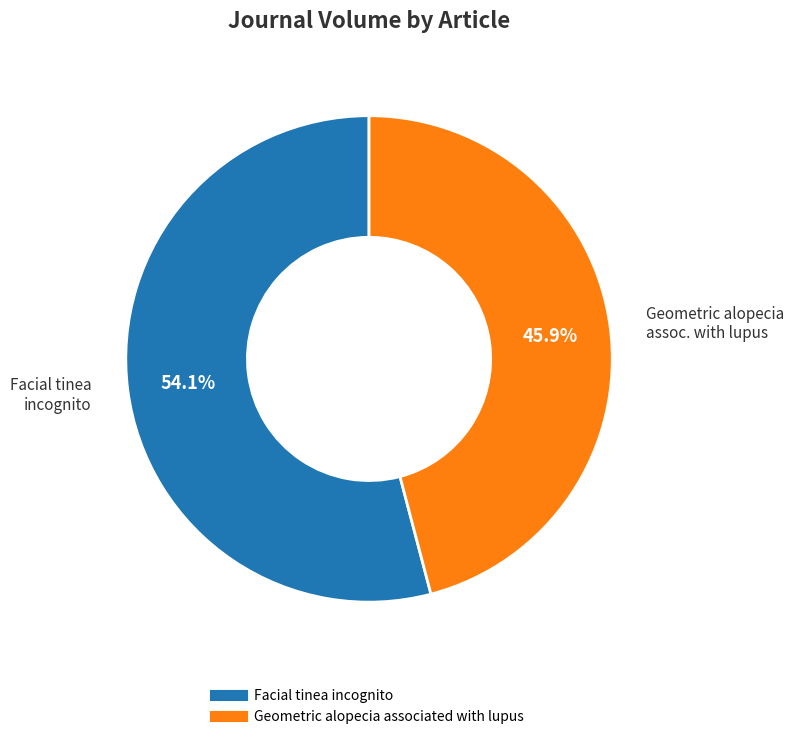

How much of the chart is everything except Facial tinea incognito?

45.9%